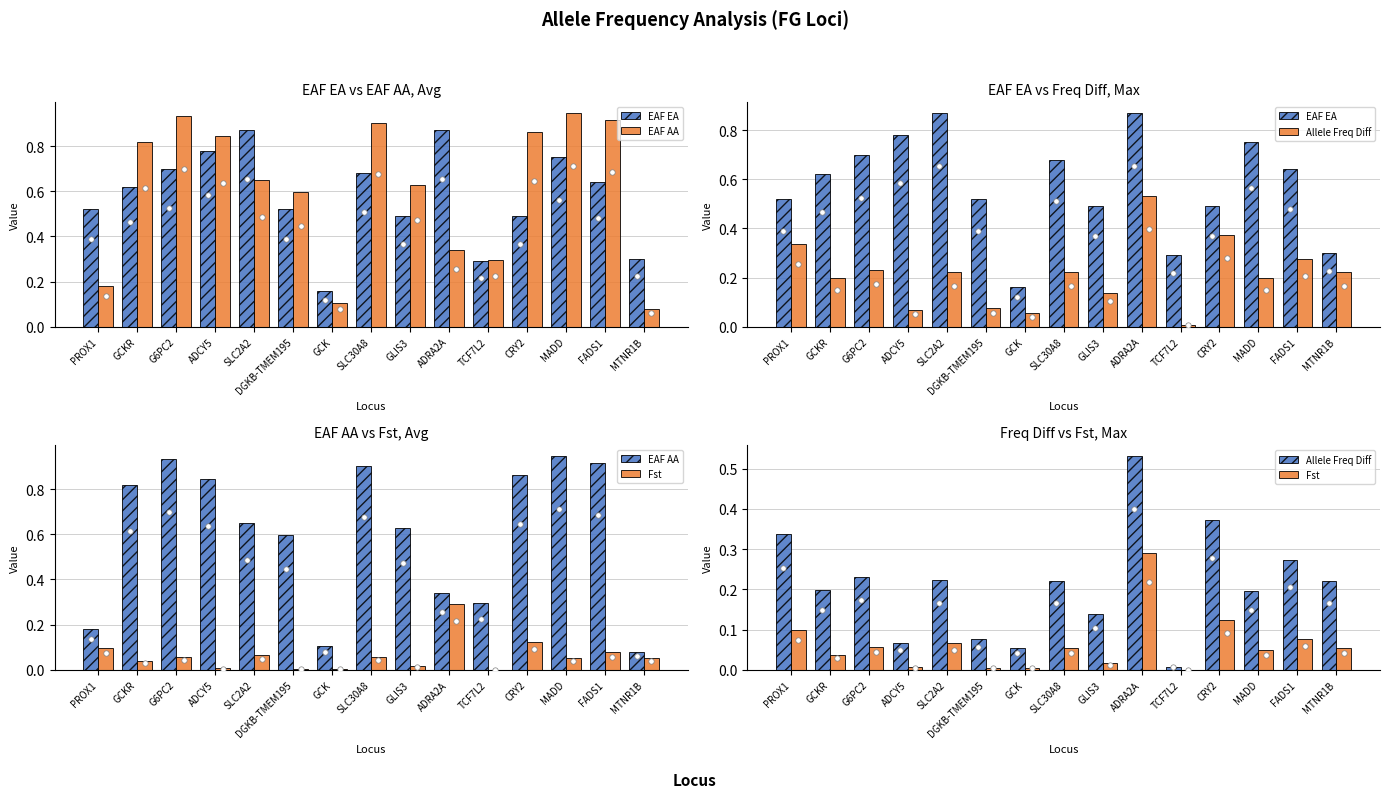

Which series reaches the minimum Y coordinate?

Fst